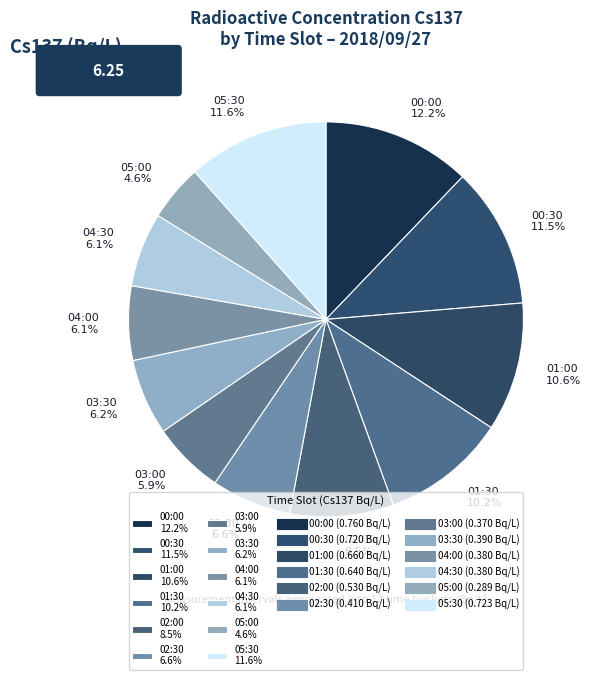

Which has a higher value, 00:30 11.5% or 03:30 6.2%?

00:30 11.5%